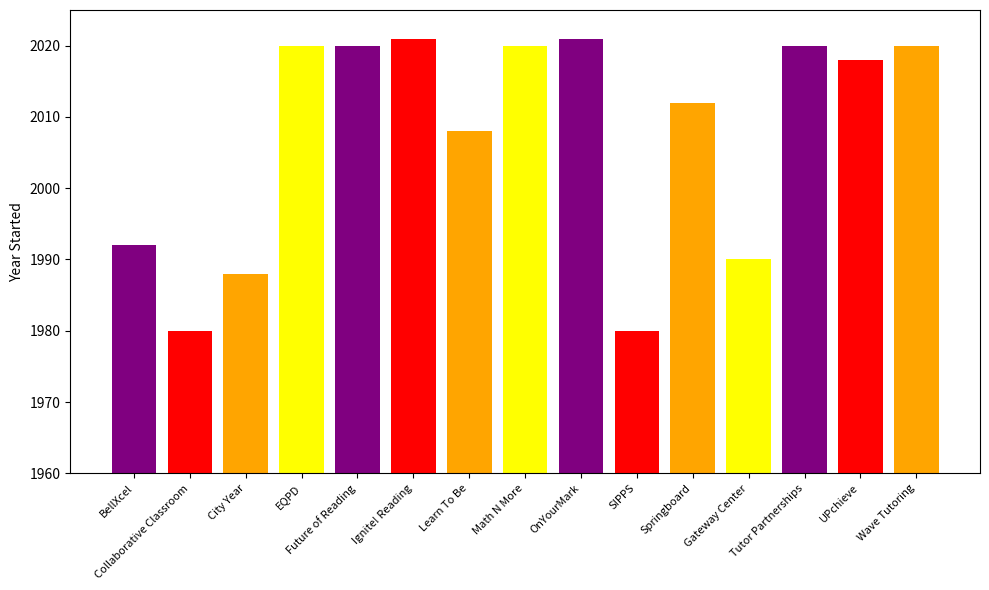

Read the value at EQPD.

2020